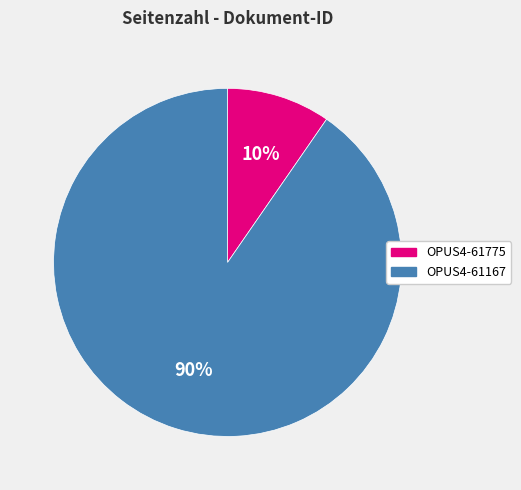

Rank the categories by value from highest to lowest.

OPUS4-61167, OPUS4-61775